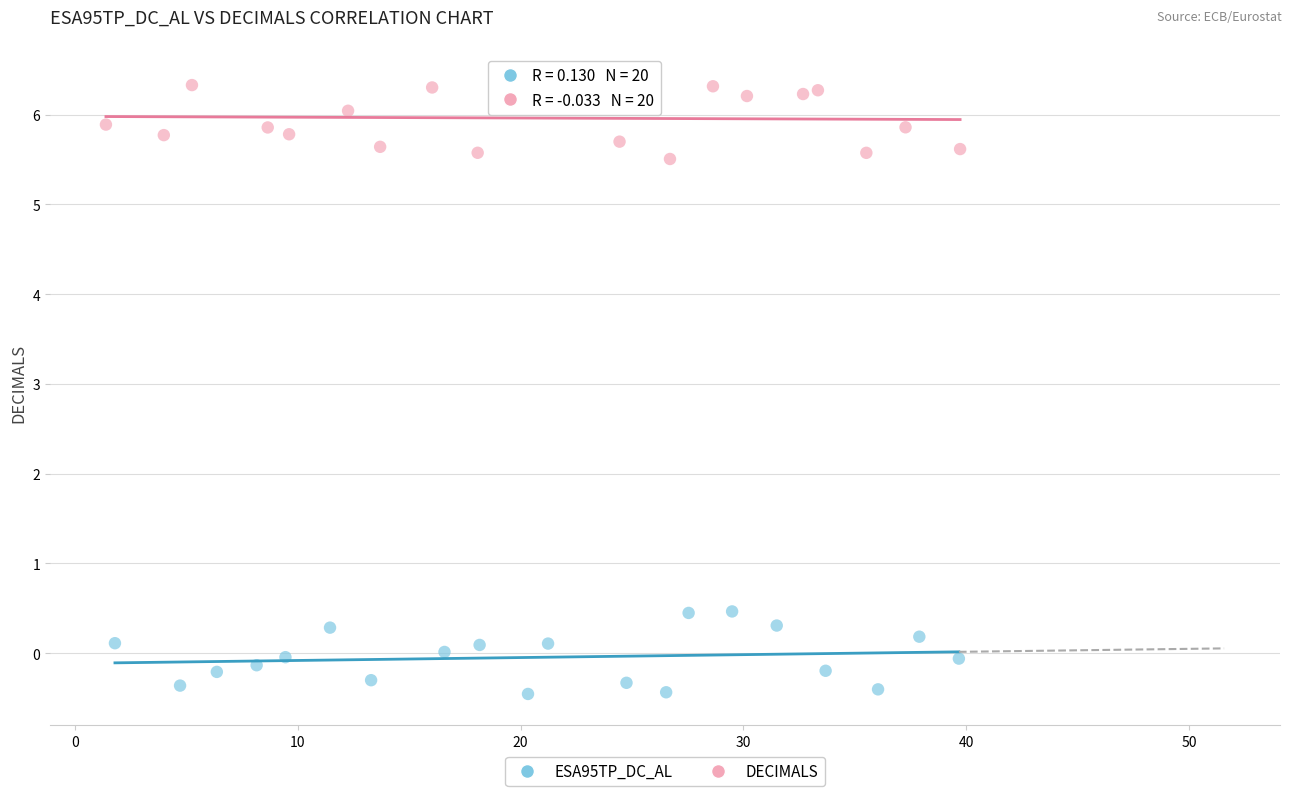

Which series reaches the maximum Y coordinate?

DECIMALS